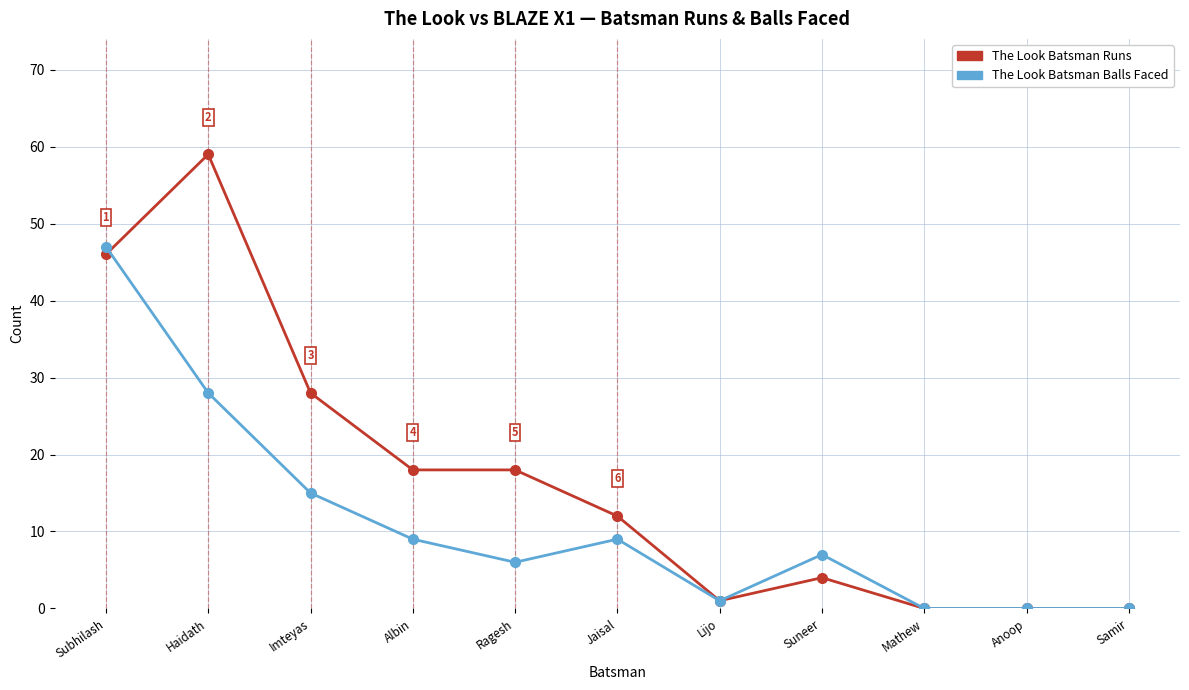

How many series are shown in this chart?

2